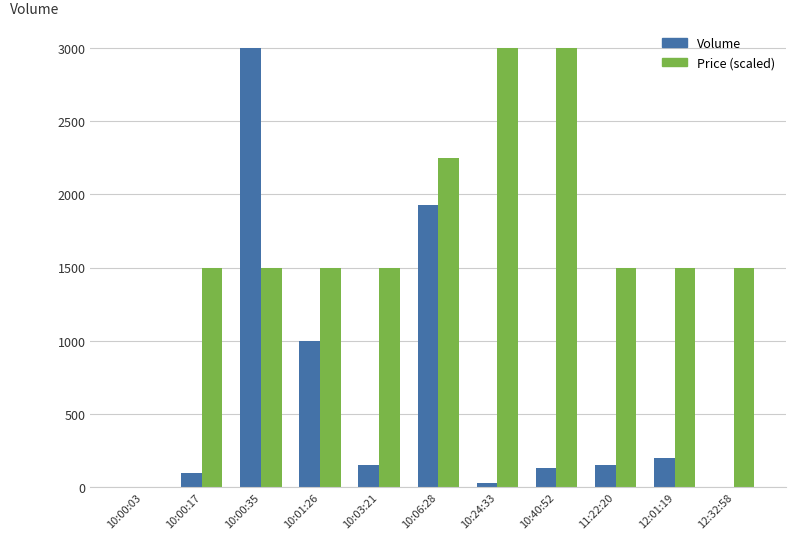

What is the difference between the Price (scaled) values at 10:24:33 and 12:01:19?

1500.0